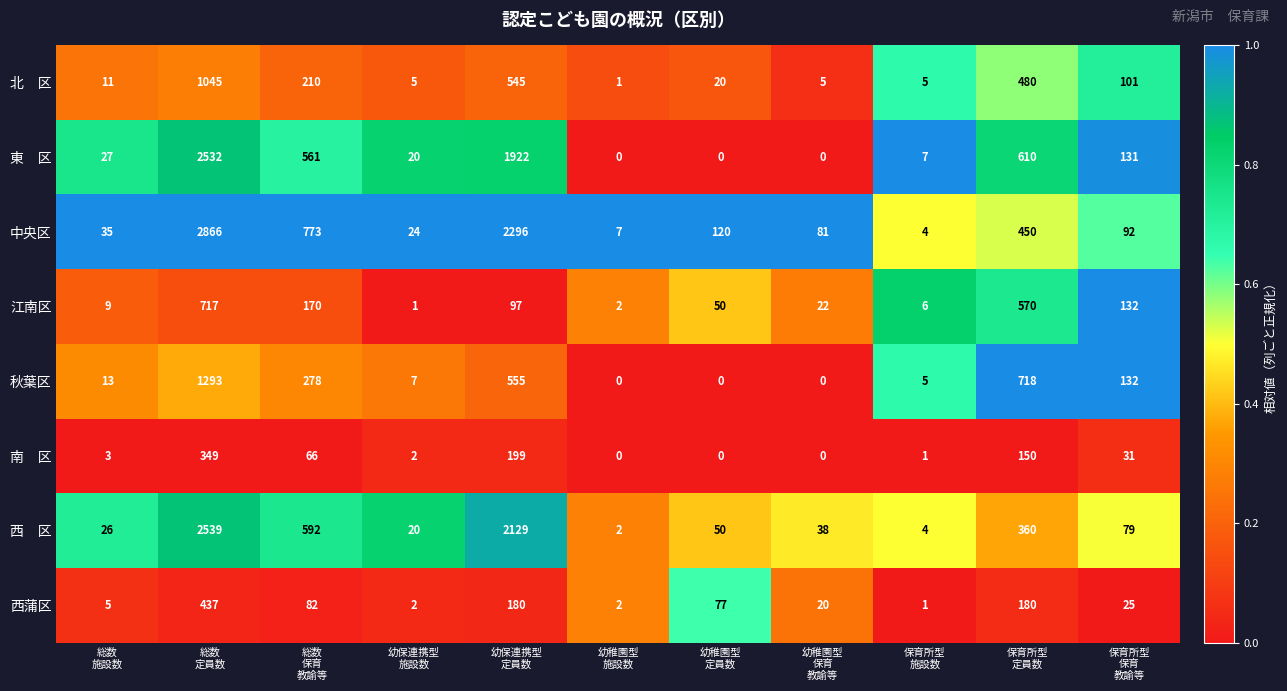

What is the average value of the 西蒲区 series?

92